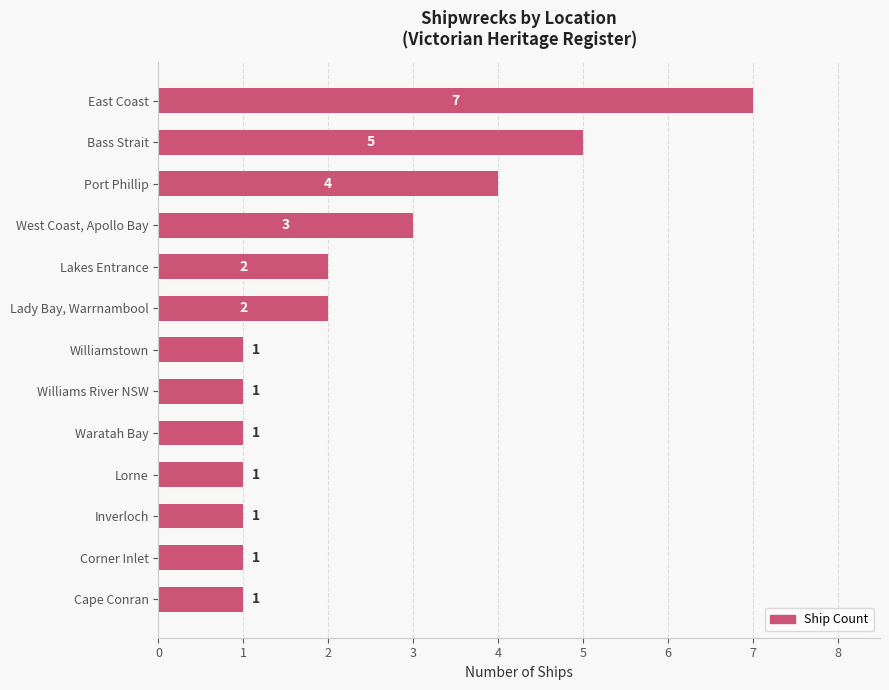

Which has a higher value, Williamstown or Bass Strait?

Bass Strait